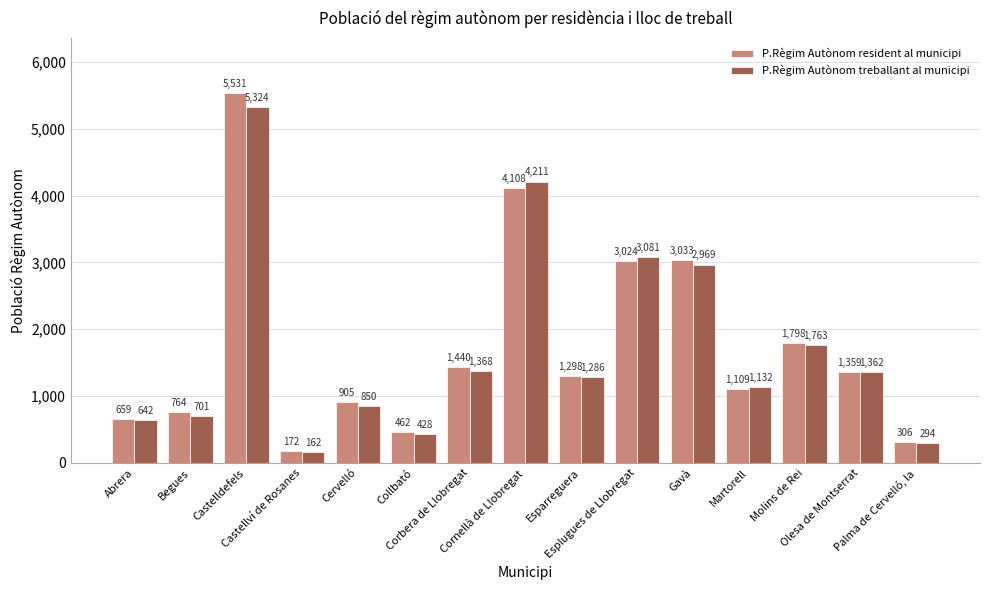

What is the maximum value for P.Règim Autònom treballant al municipi?

5324